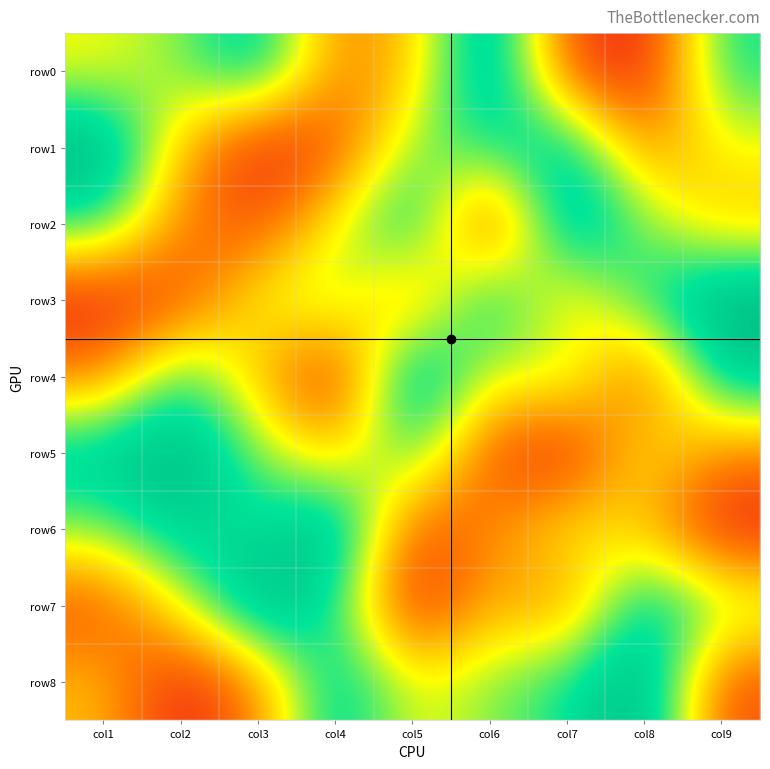

Reading left to right, transcribe all the data shown in this chart.

row0: col1=5	col2=6	col3=8	col4=3	col5=4	col6=9	col7=2	col8=1	col9=7
row1: col1=9	col2=4	col3=1	col4=2	col5=6	col6=7	col7=8	col8=3	col9=5
row2: col1=7	col2=3	col3=2	col4=5	col5=8	col6=1	col7=9	col8=6	col9=4
row3: col1=1	col2=2	col3=5	col4=6	col5=3	col6=8	col7=4	col8=7	col9=9
row4: col1=3	col2=7	col3=4	col4=1	col5=9	col6=5	col7=6	col8=2	col9=8
row5: col1=8	col2=9	col3=6	col4=4	col5=7	col6=2	col7=1	col8=5	col9=3
row6: col1=6	col2=8	col3=7	col4=9	col5=2	col6=3	col7=5	col8=4	col9=1
row7: col1=2	col2=5	col3=9	col4=7	col5=1	col6=4	col7=3	col8=8	col9=6
row8: col1=4	col2=1	col3=3	col4=8	col5=5	col6=6	col7=7	col8=9	col9=2